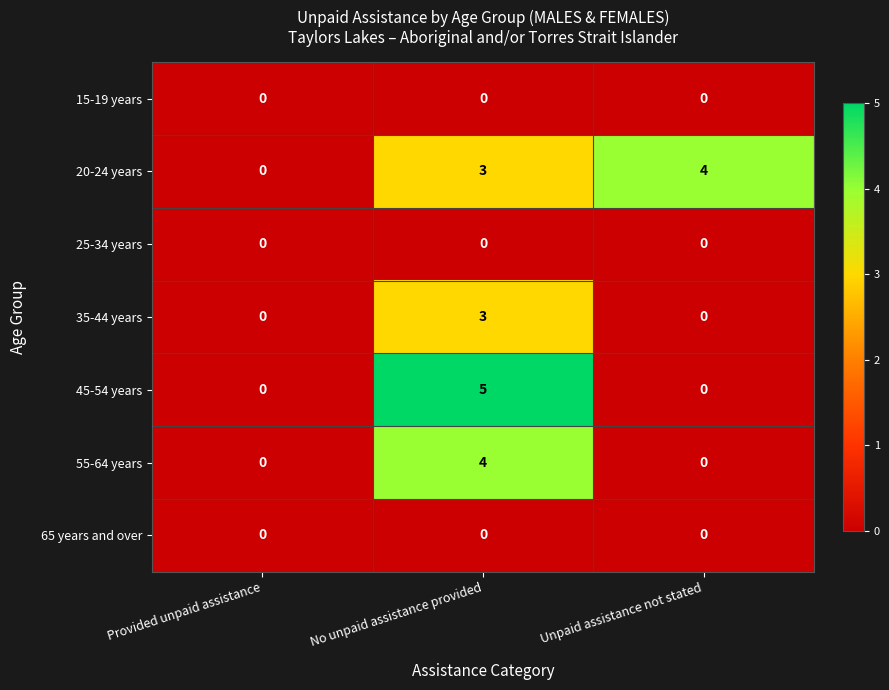

Which category has the highest value across all series?

No unpaid assistance provided